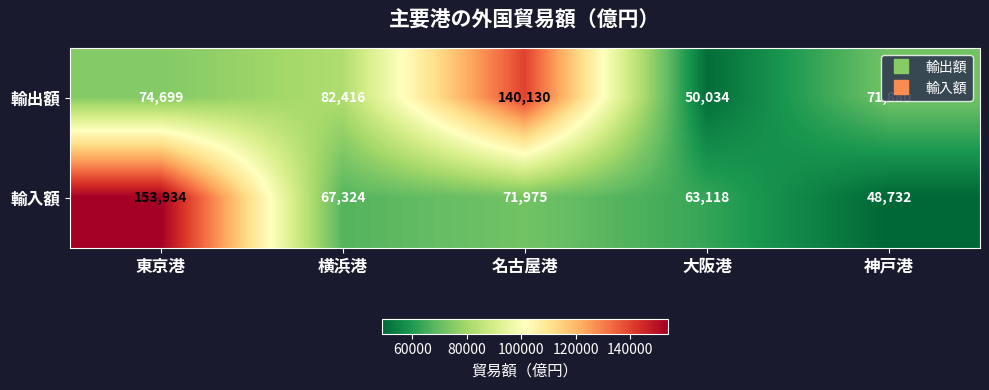

The value of 輸出額 at 名古屋港 is 240764. True or false?

False